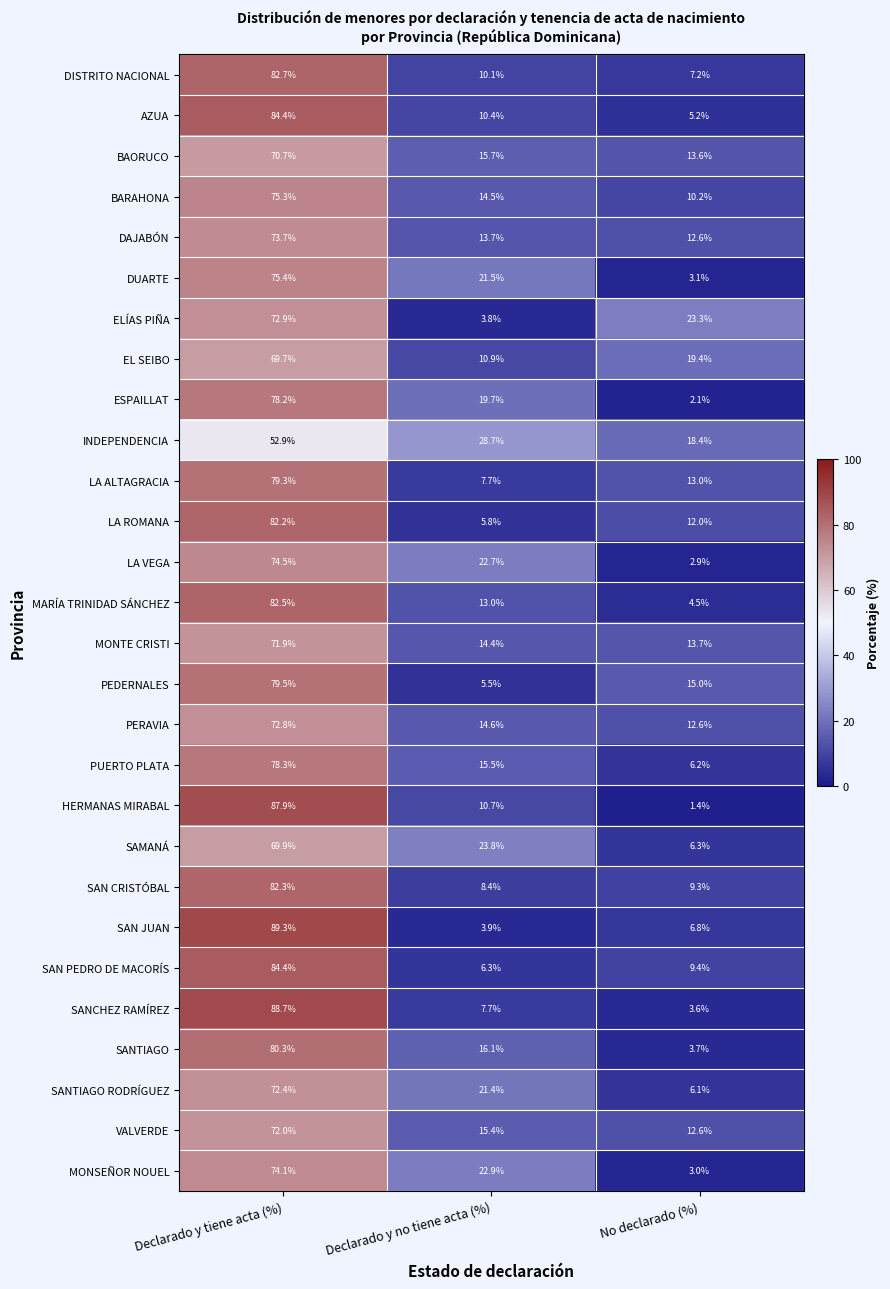

How many categories are shown in the chart?

3